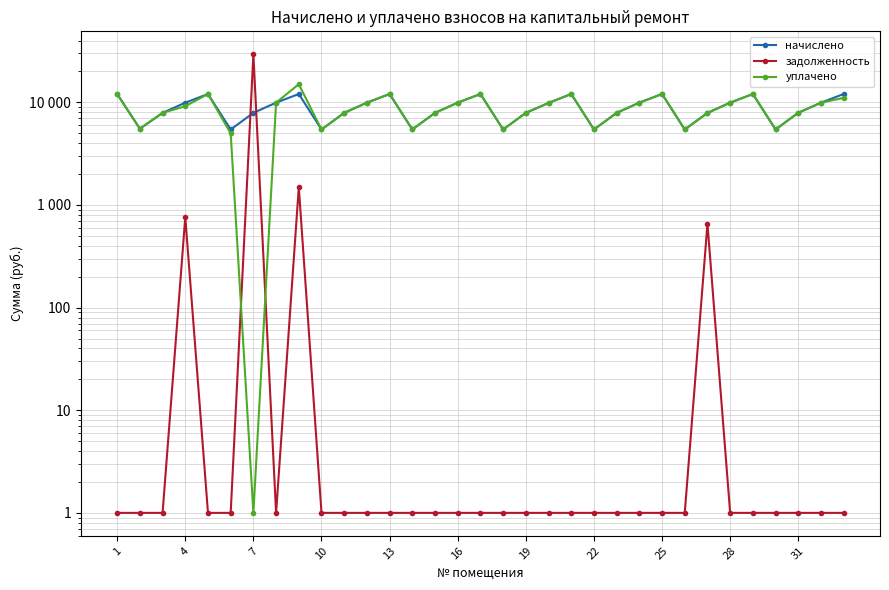

Which series has the largest range (max minus min)?

задолженность